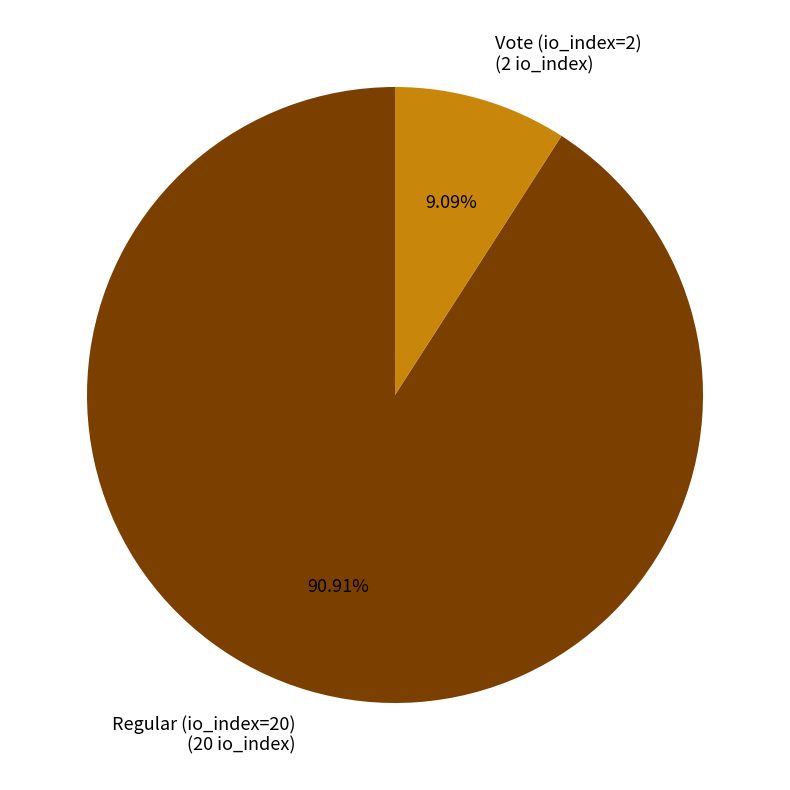

What is the smallest slice in the pie chart?

Vote (io_index=2)